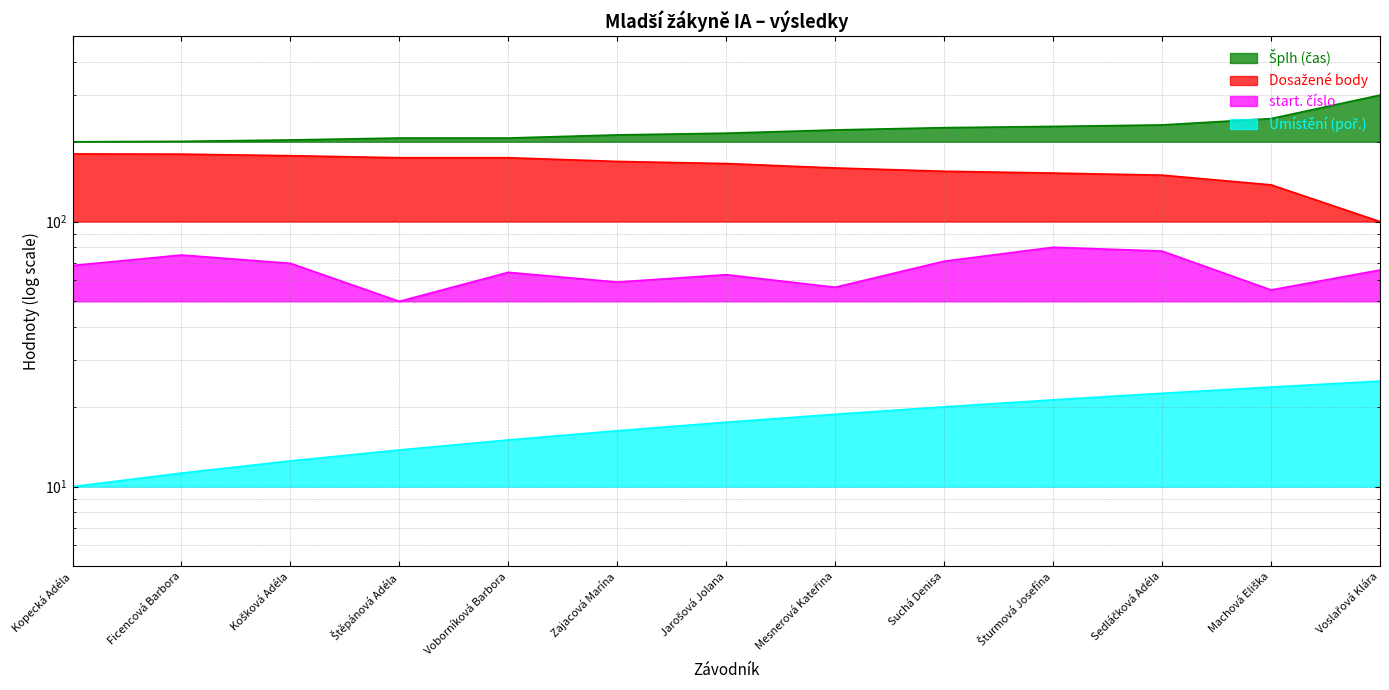

True or false: Umístění (poř.) and Dosažené body cross at least once.

False